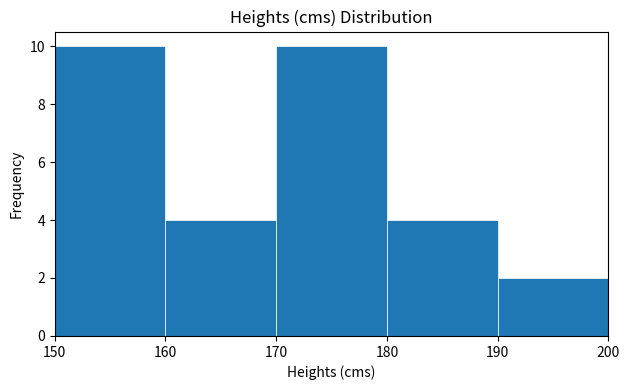

Reading left to right, transcribe this chart: for each bar, give the range it covers on the x-axis and its height. The values are not printed on the chart, so give them approximately, as read against the axis.

150 to 160: 10
160 to 170: 4
170 to 180: 10
180 to 190: 4
190 to 200: 2